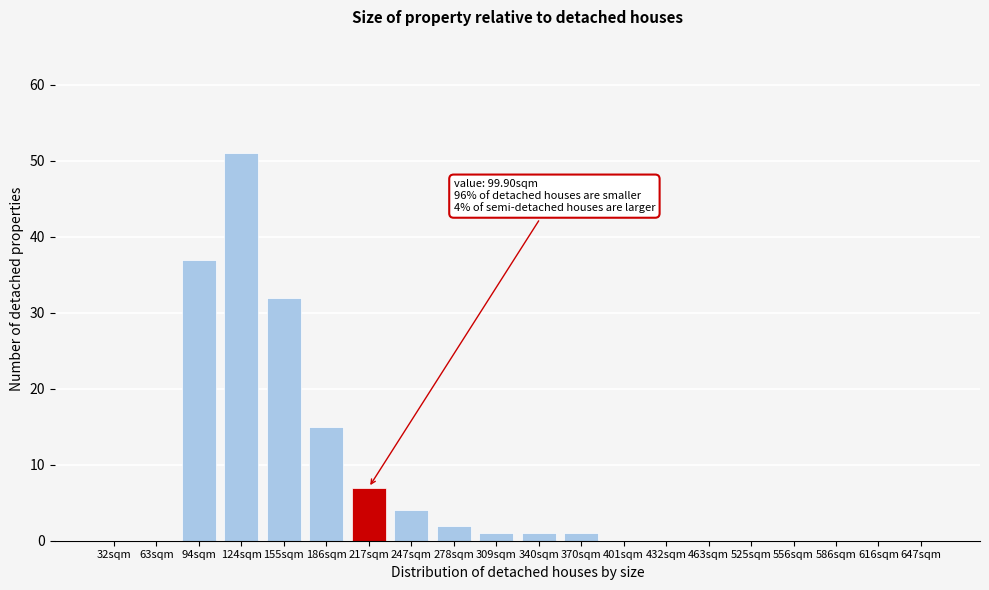

Reading right to left, extract all data points from this chart.

647sqm=0	616sqm=0	586sqm=0	556sqm=0	525sqm=0	463sqm=0	432sqm=0	401sqm=0	370sqm=1	340sqm=1	309sqm=1	278sqm=2	247sqm=4	217sqm=7	186sqm=15	155sqm=32	124sqm=51	94sqm=37	63sqm=0	32sqm=0